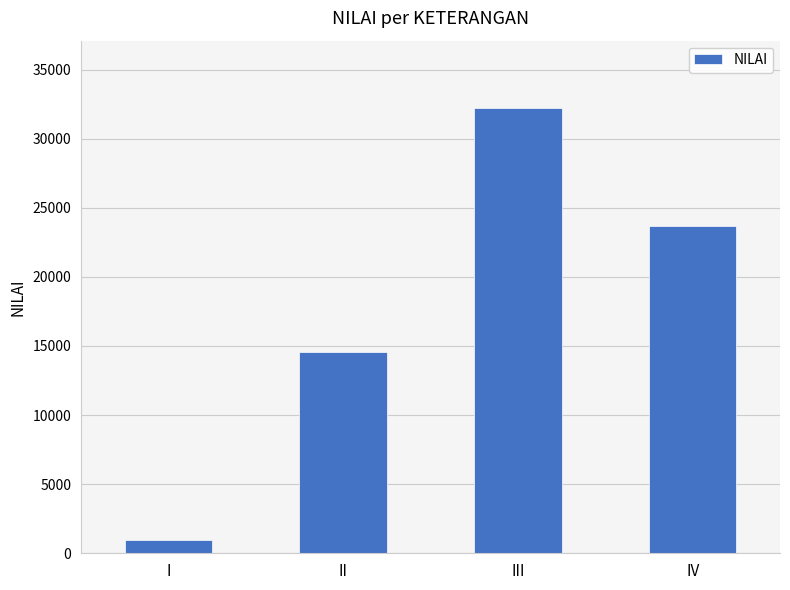

Between IV and III, which is larger?

III